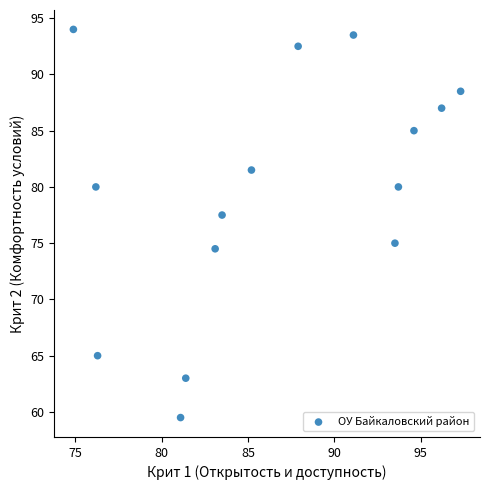

What Y value in the scatter plot is closest to 76?

75.0